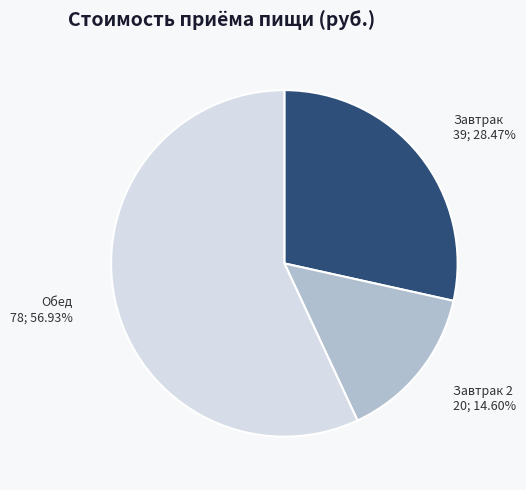

To the nearest percent, what is the difference between the Завтрак and Обед slice percentages?

28%